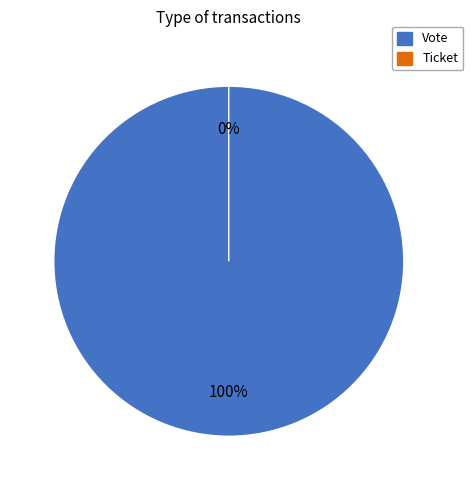

Is it true that Ticket is 1% of the pie?

False